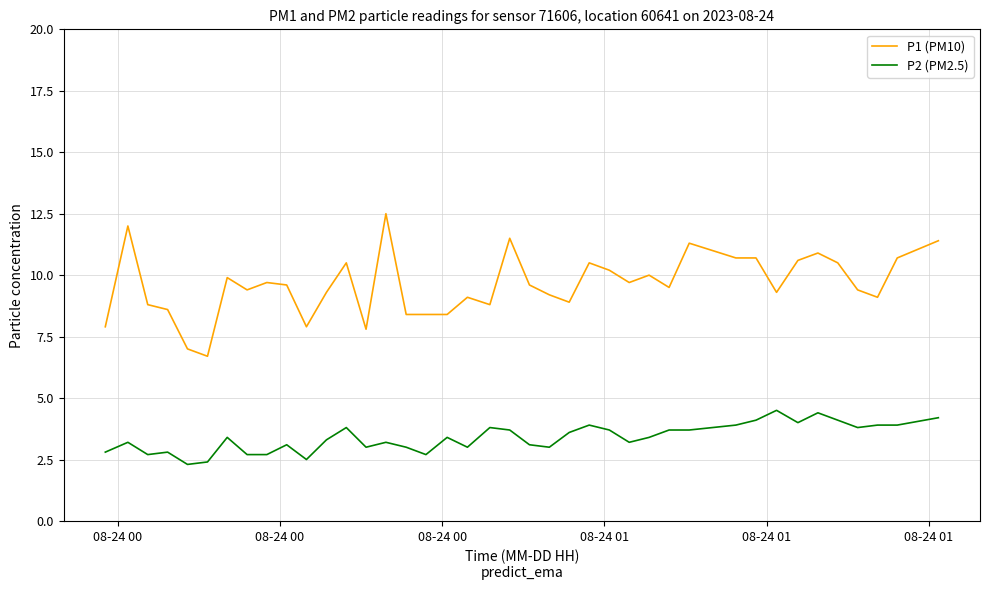

True or false: P2 (PM2.5) and P1 (PM10) intersect in this chart.

False